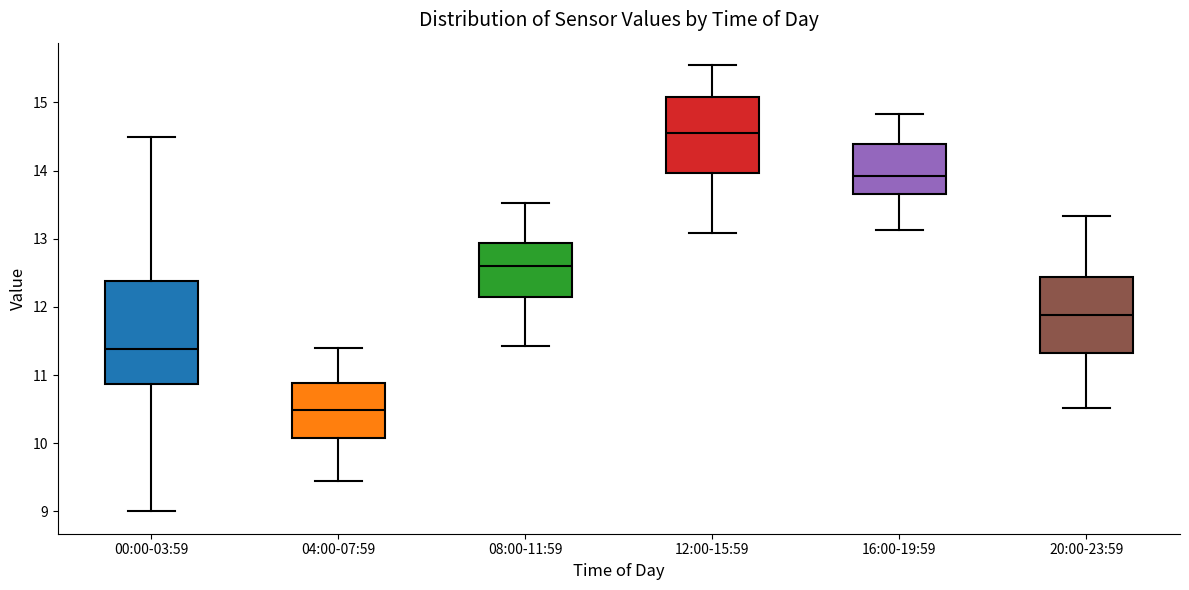

Reading left to right, read every box against the y-axis: the position of its median line, the range the box covers, and the ends of its whiskers. The values are not printed on the chart, so give them approximately, as read against the axis.

00:00-03:59: median 11.4, box 10.9 to 12.4, whiskers 9.0 to 14.5
04:00-07:59: median 10.5, box 10.1 to 10.9, whiskers 9.5 to 11.4
08:00-11:59: median 12.6, box 12.1 to 12.9, whiskers 11.4 to 13.5
12:00-15:59: median 14.6, box 14.0 to 15.1, whiskers 13.1 to 15.6
16:00-19:59: median 13.9, box 13.7 to 14.4, whiskers 13.1 to 14.8
20:00-23:59: median 11.9, box 11.3 to 12.4, whiskers 10.5 to 13.3